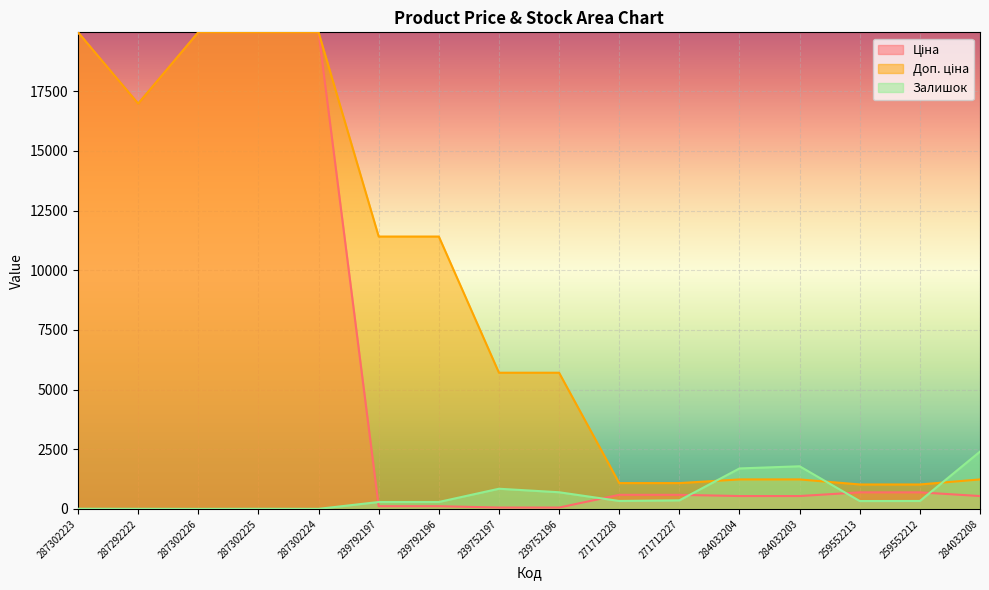

How many distinct data groups are displayed?

3